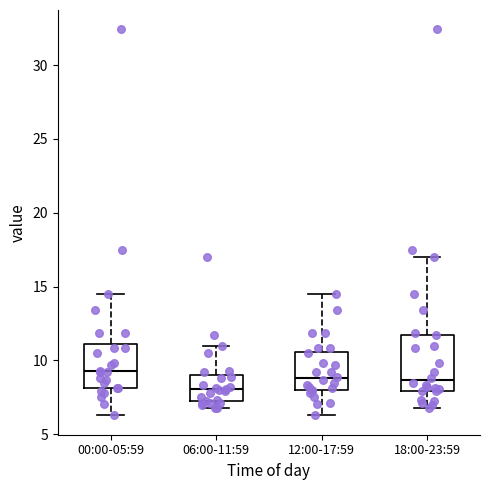

Reading left to right, transcribe this box plot: for each box, give where its median line is, the range the box spans, and where its two whiskers end, as read against the y-axis. The values are not printed on the chart, so give them approximately, as read against the axis.

00:00-05:59: median 9.5, box 8.0 to 11.0, whiskers 6.5 to 14.5
06:00-11:59: median 8.0, box 7.0 to 9.0, whiskers 7.0 (just below the box's lower edge) to 11.0
12:00-17:59: median 9.0, box 8.0 to 10.5, whiskers 6.5 to 14.5
18:00-23:59: median 8.5, box 8.0 to 11.5, whiskers 7.0 to 17.0